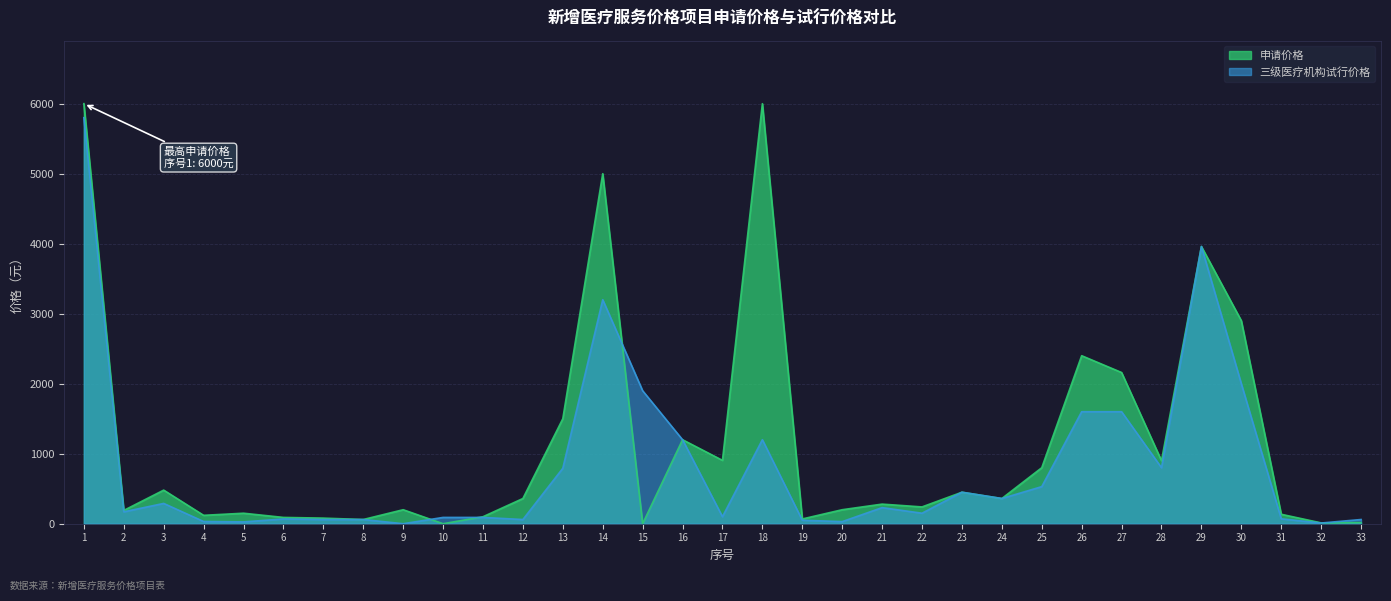

True or false: 申请价格 and 三级医疗机构试行价格 intersect in this chart.

True